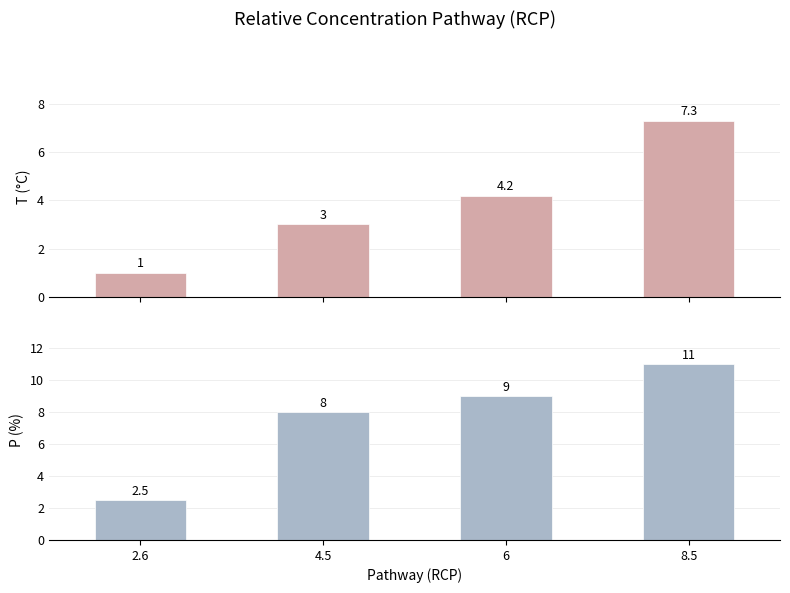

Reading left to right, what are all the values shown in this chart?

T (°C): 1.0	3.0	4.2	7.3
P (%): 2.5	8.0	9.0	11.0